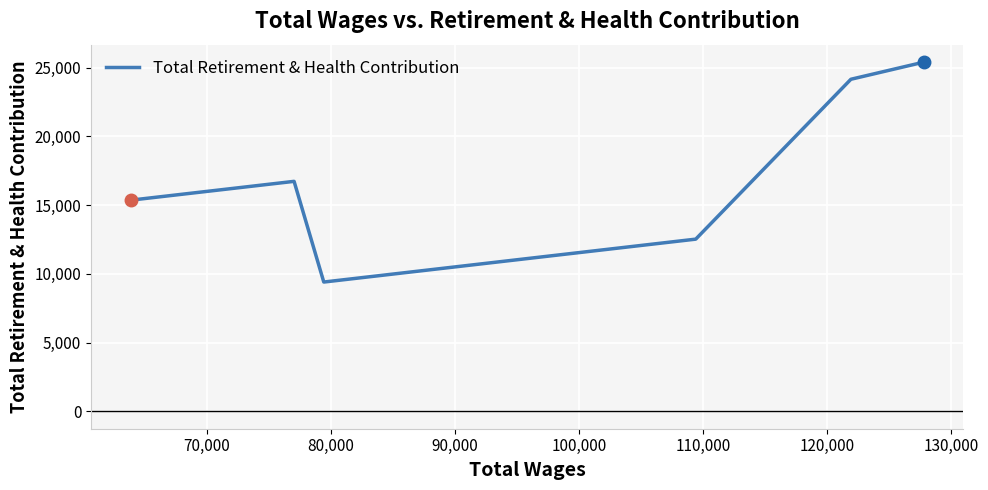

What is the maximum value shown in the chart?

25400